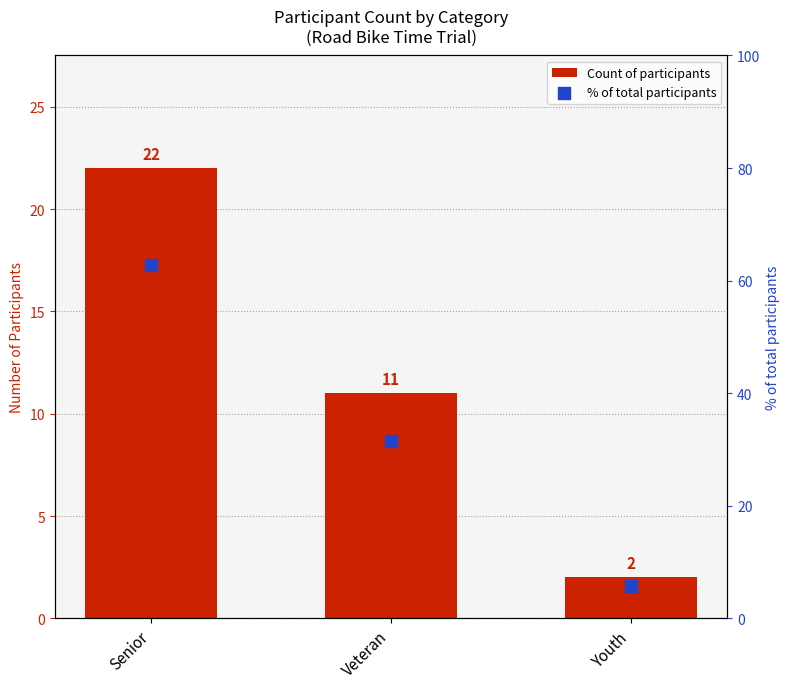

Is the value of % of total participants at Senior greater than the value of Count of participants at Youth?

Yes